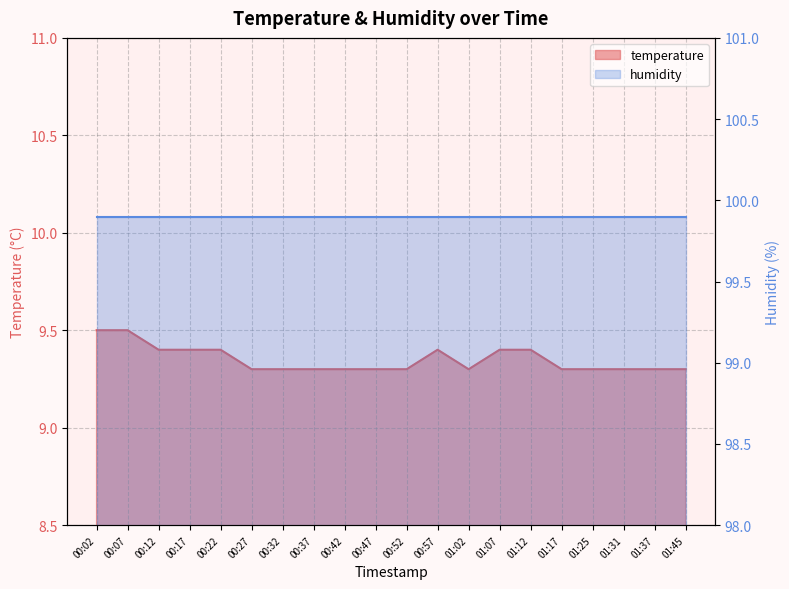

How many values are between 9 and 10?

20